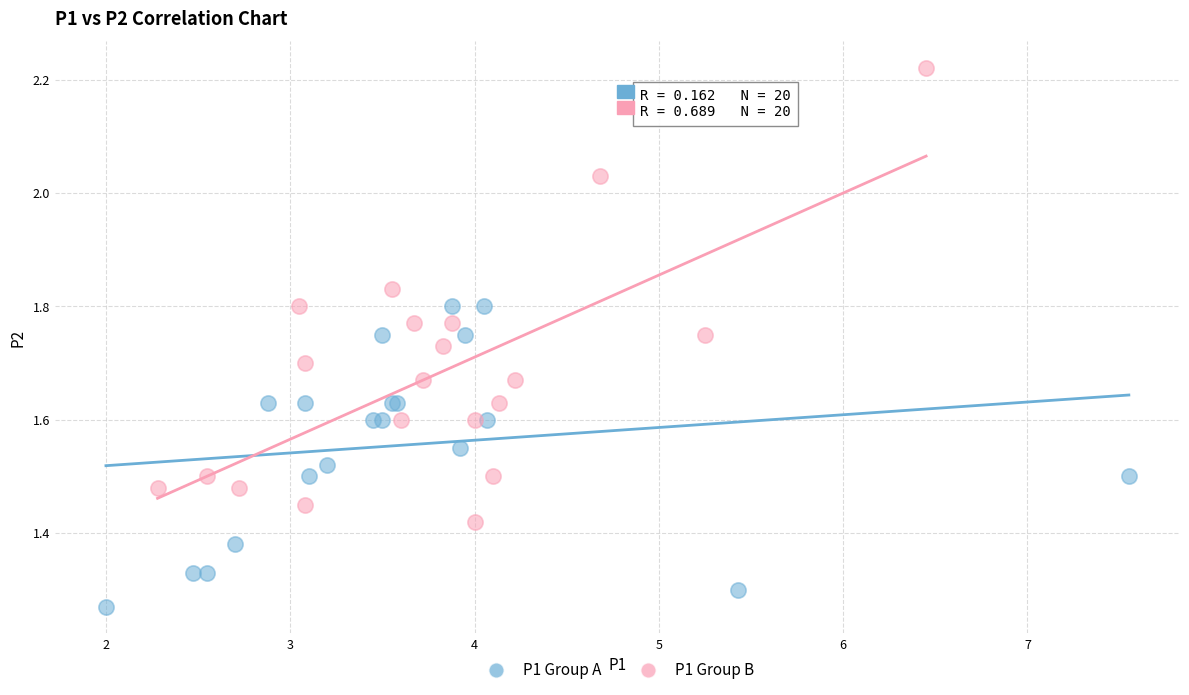

Which series contains the highest Y value?

P1 Group B